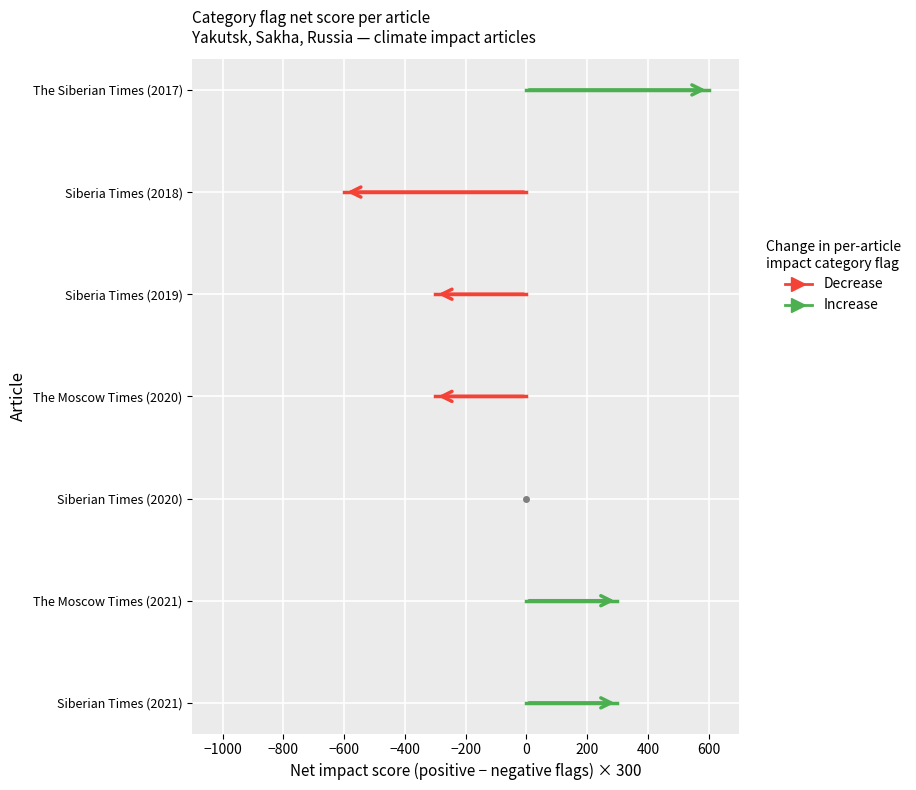

Between −1000 and −1200, which is larger?

−1000